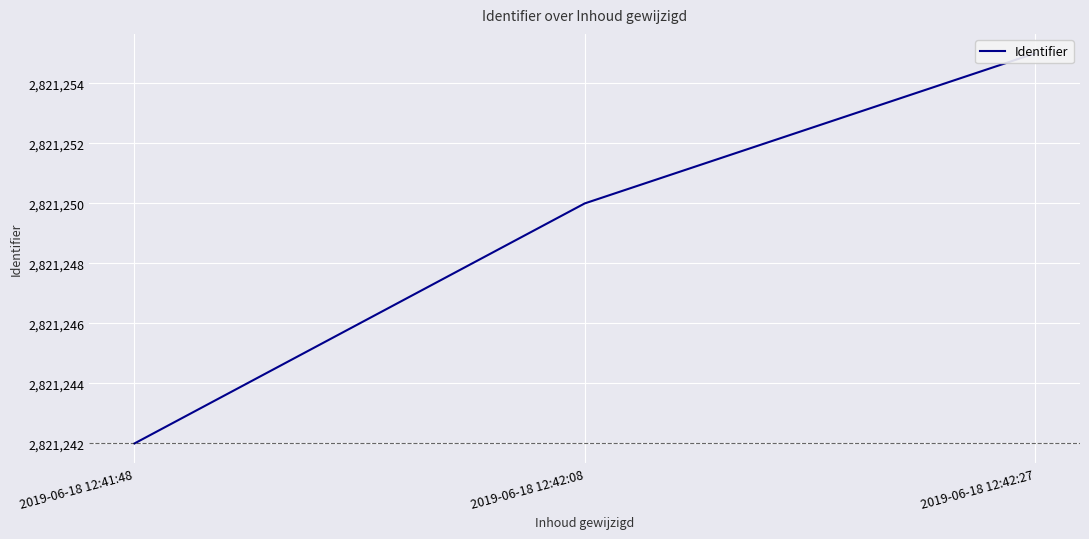

What value does the data have at 2019-06-18 12:42:27, to the nearest 5?

2821255